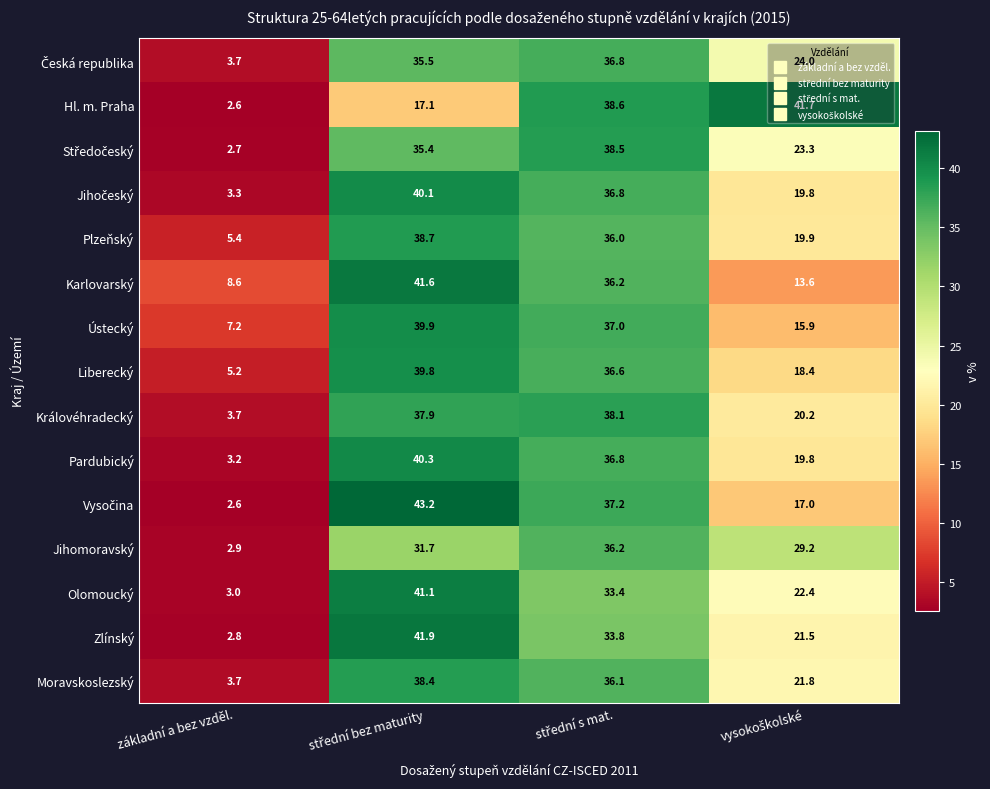

At which label does Hl. m. Praha reach its minimum?

základní a bez vzděl.